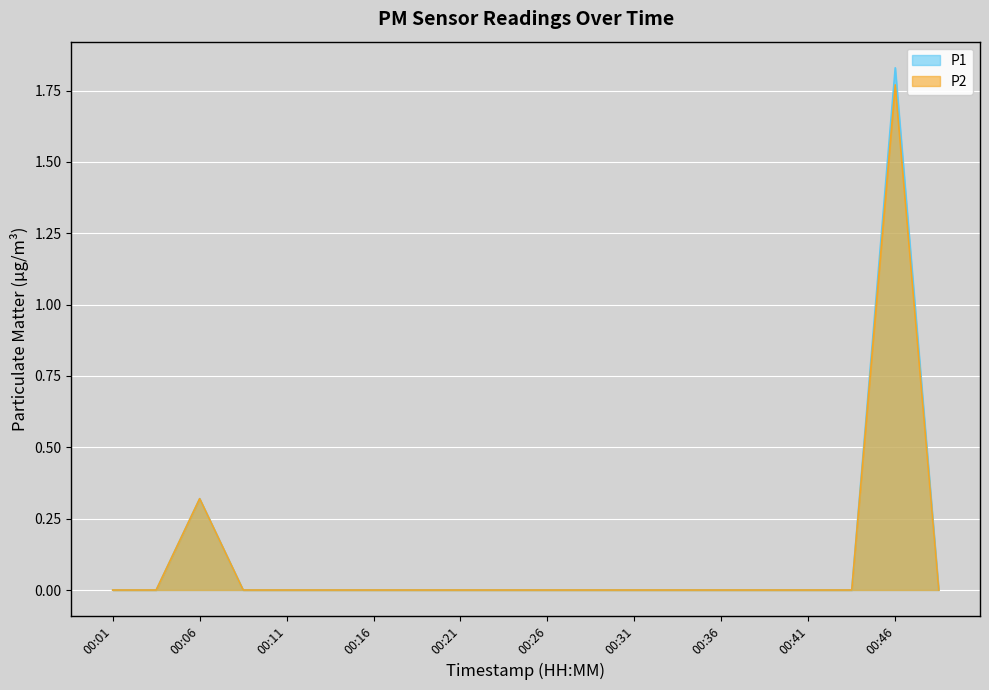

At how many categories does at least one series exceed 1?

1